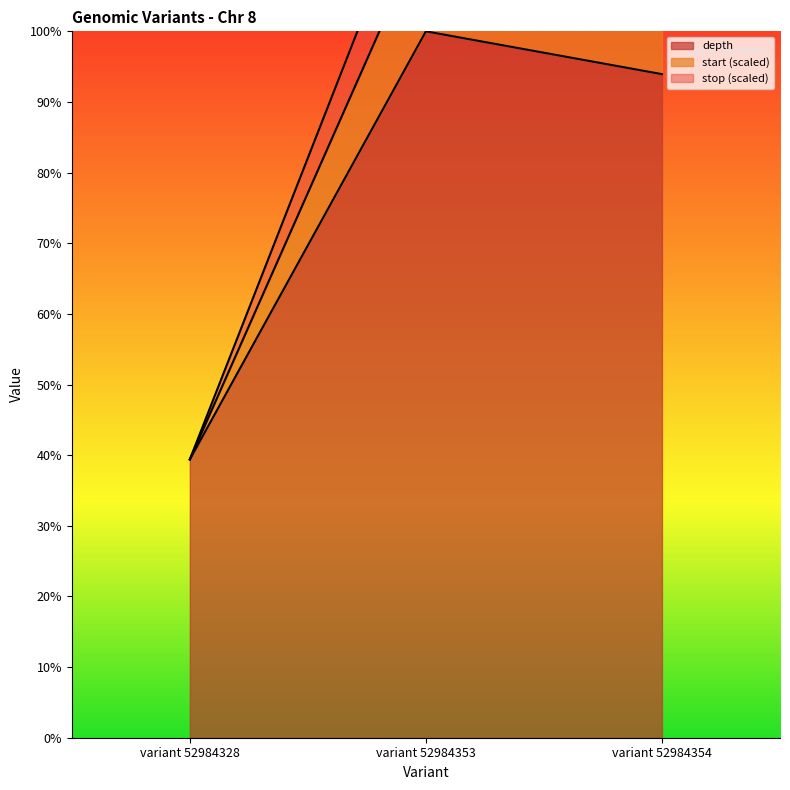

At which label is stop closest to 0?

variant 52984328